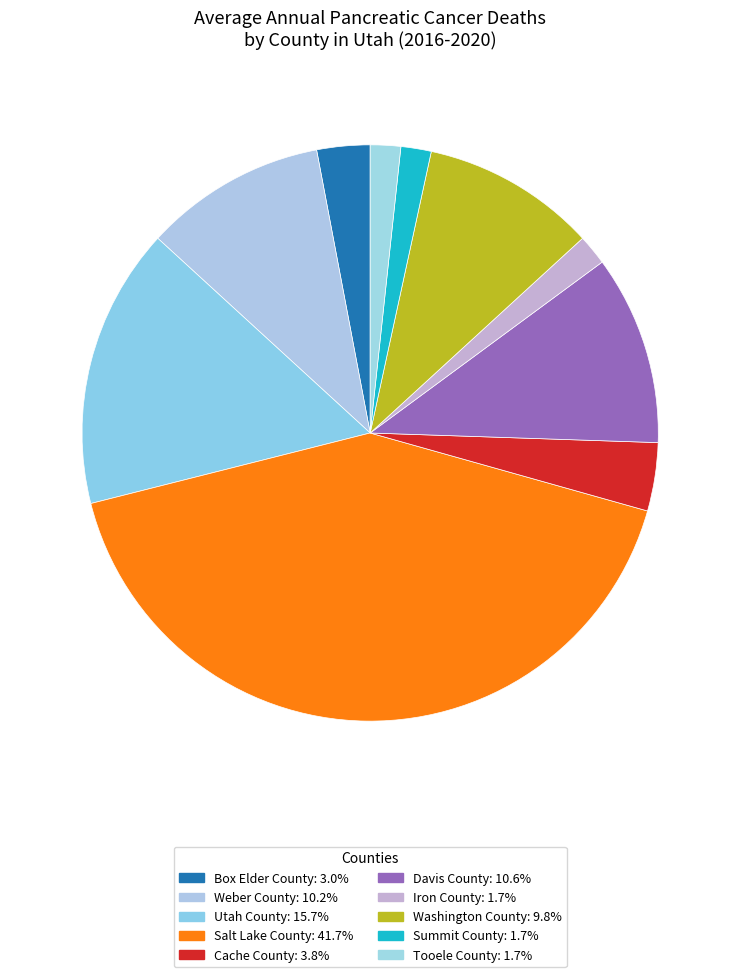

What portion of the pie excludes Davis County?

89.4%